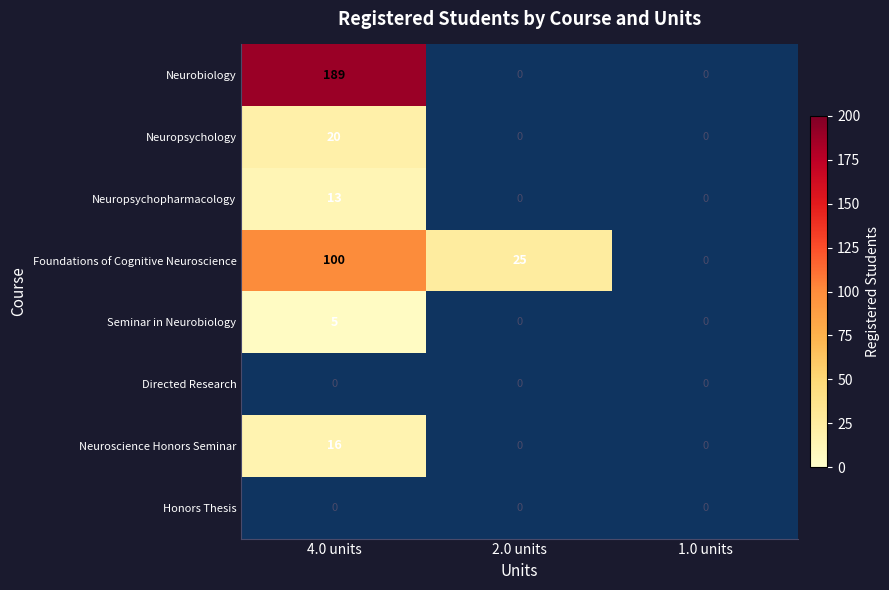

At which category does the chart reach its peak across all series?

4.0 units